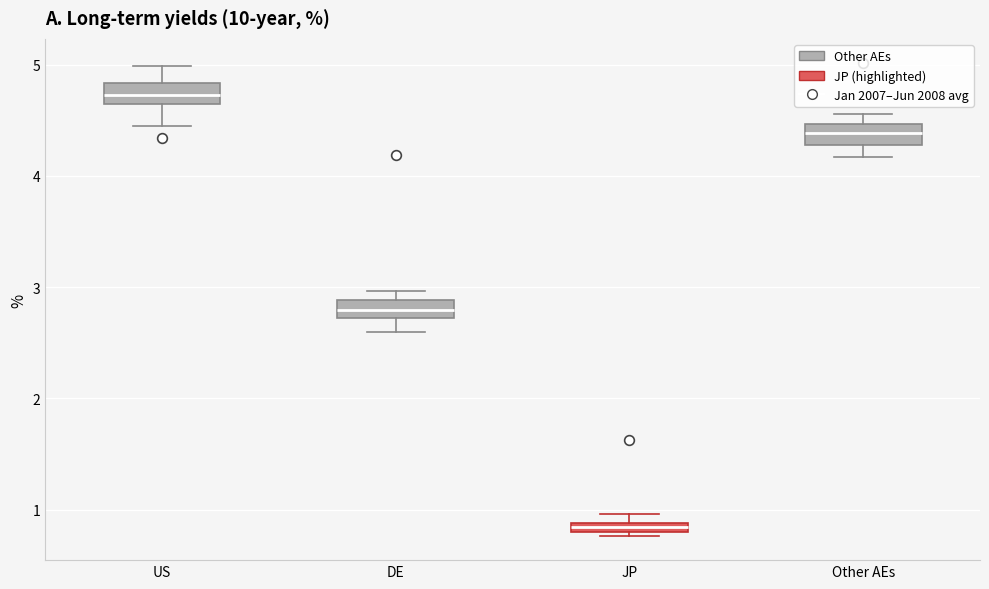

Where does the median line of the box for DE sit on the y-axis? The values are not printed on the chart, so give them approximately, as read against the axis.

2.8